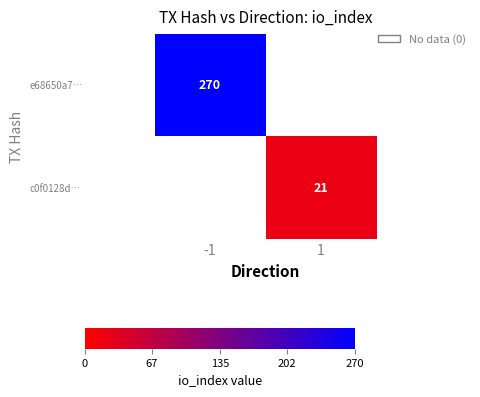

Between 1 and -1, which is larger?

-1